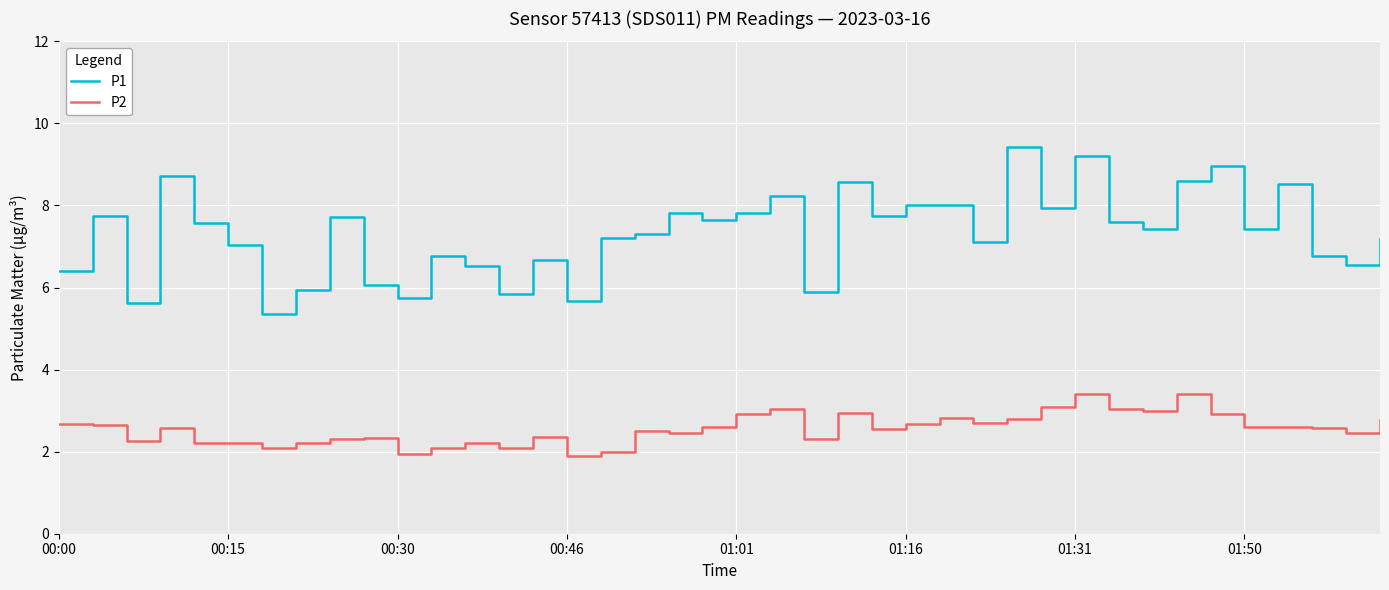

Rank the series by their maximum value, from lowest to highest.

P2, P1